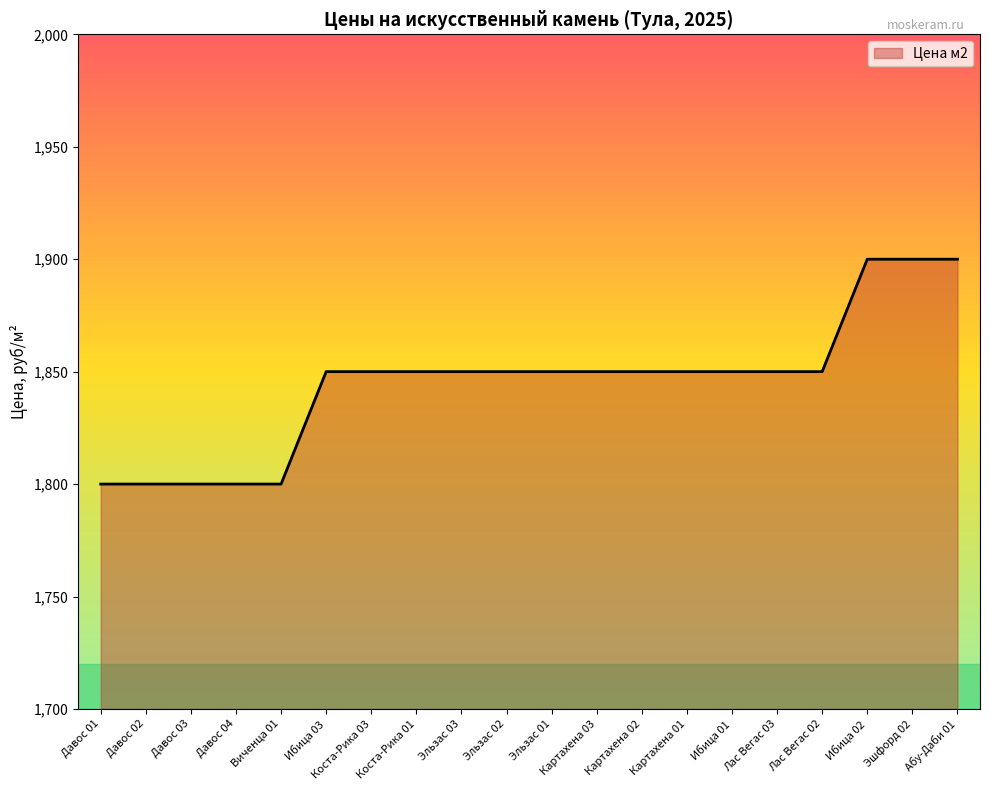

Reading right to left, transcribe all the data shown in this chart.

1900	1900	1900	1850	1850	1850	1850	1850	1850	1850	1850	1850	1850	1850	1850	1800	1800	1800	1800	1800